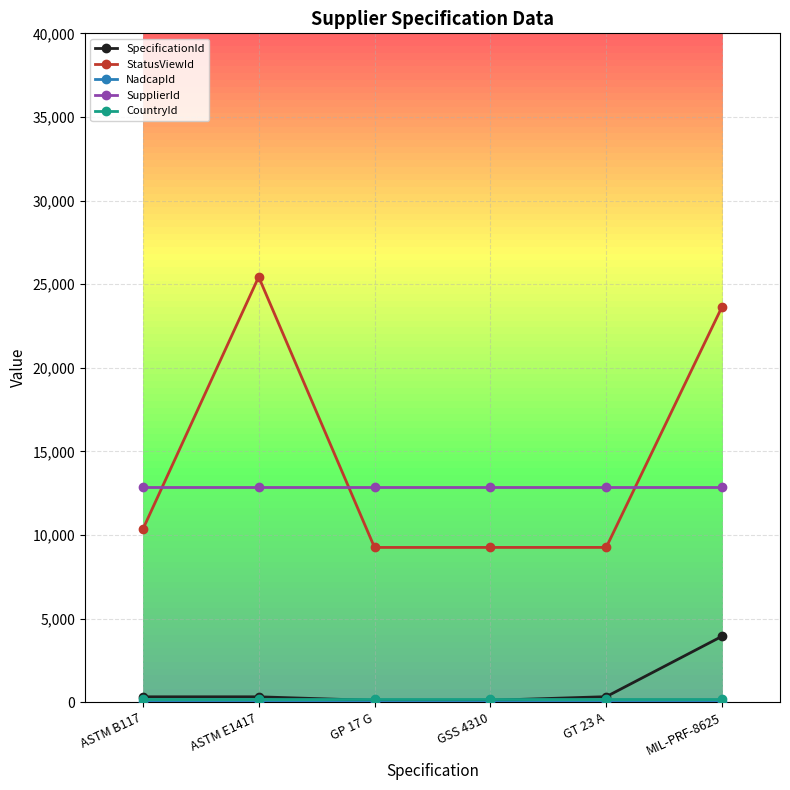

Is this an area chart (filled region under the line)?

No